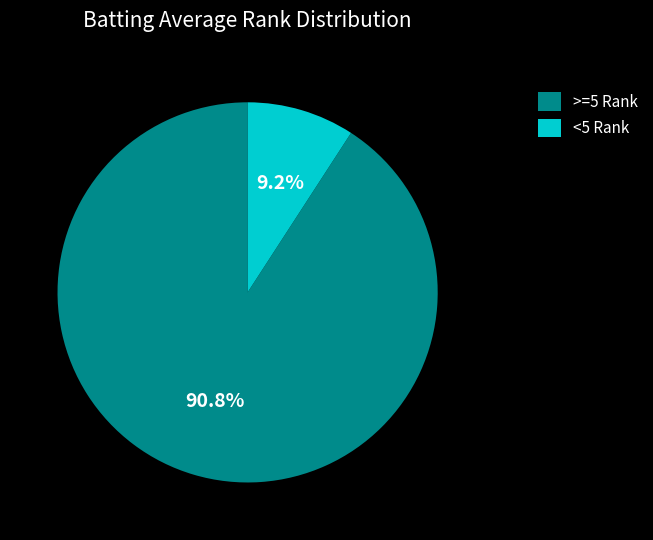

How many segments does this pie chart have?

2